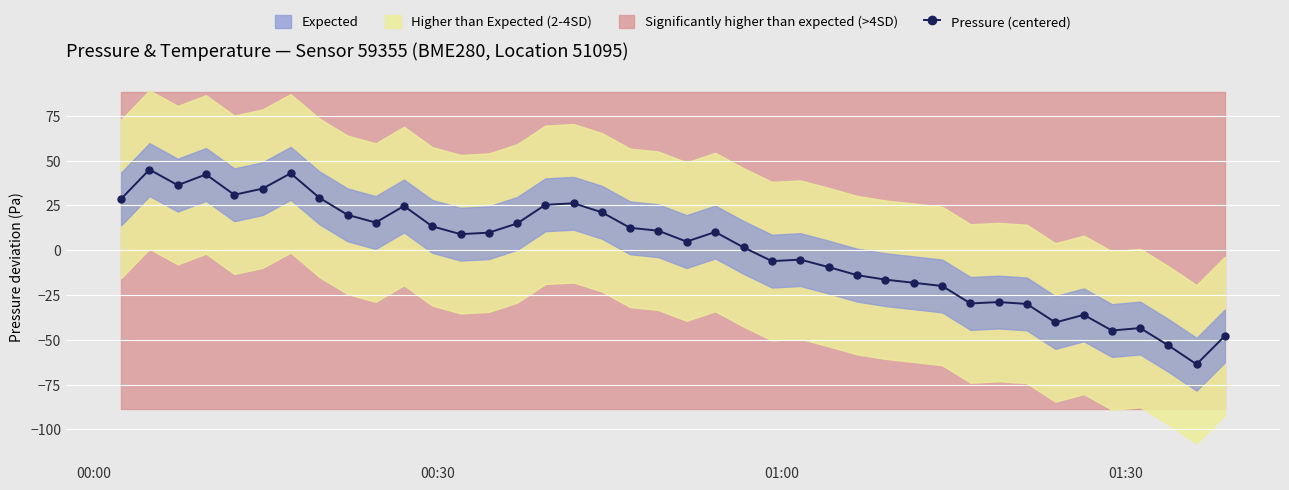

What is the highest value of the Pressure (centered) series?

45.0